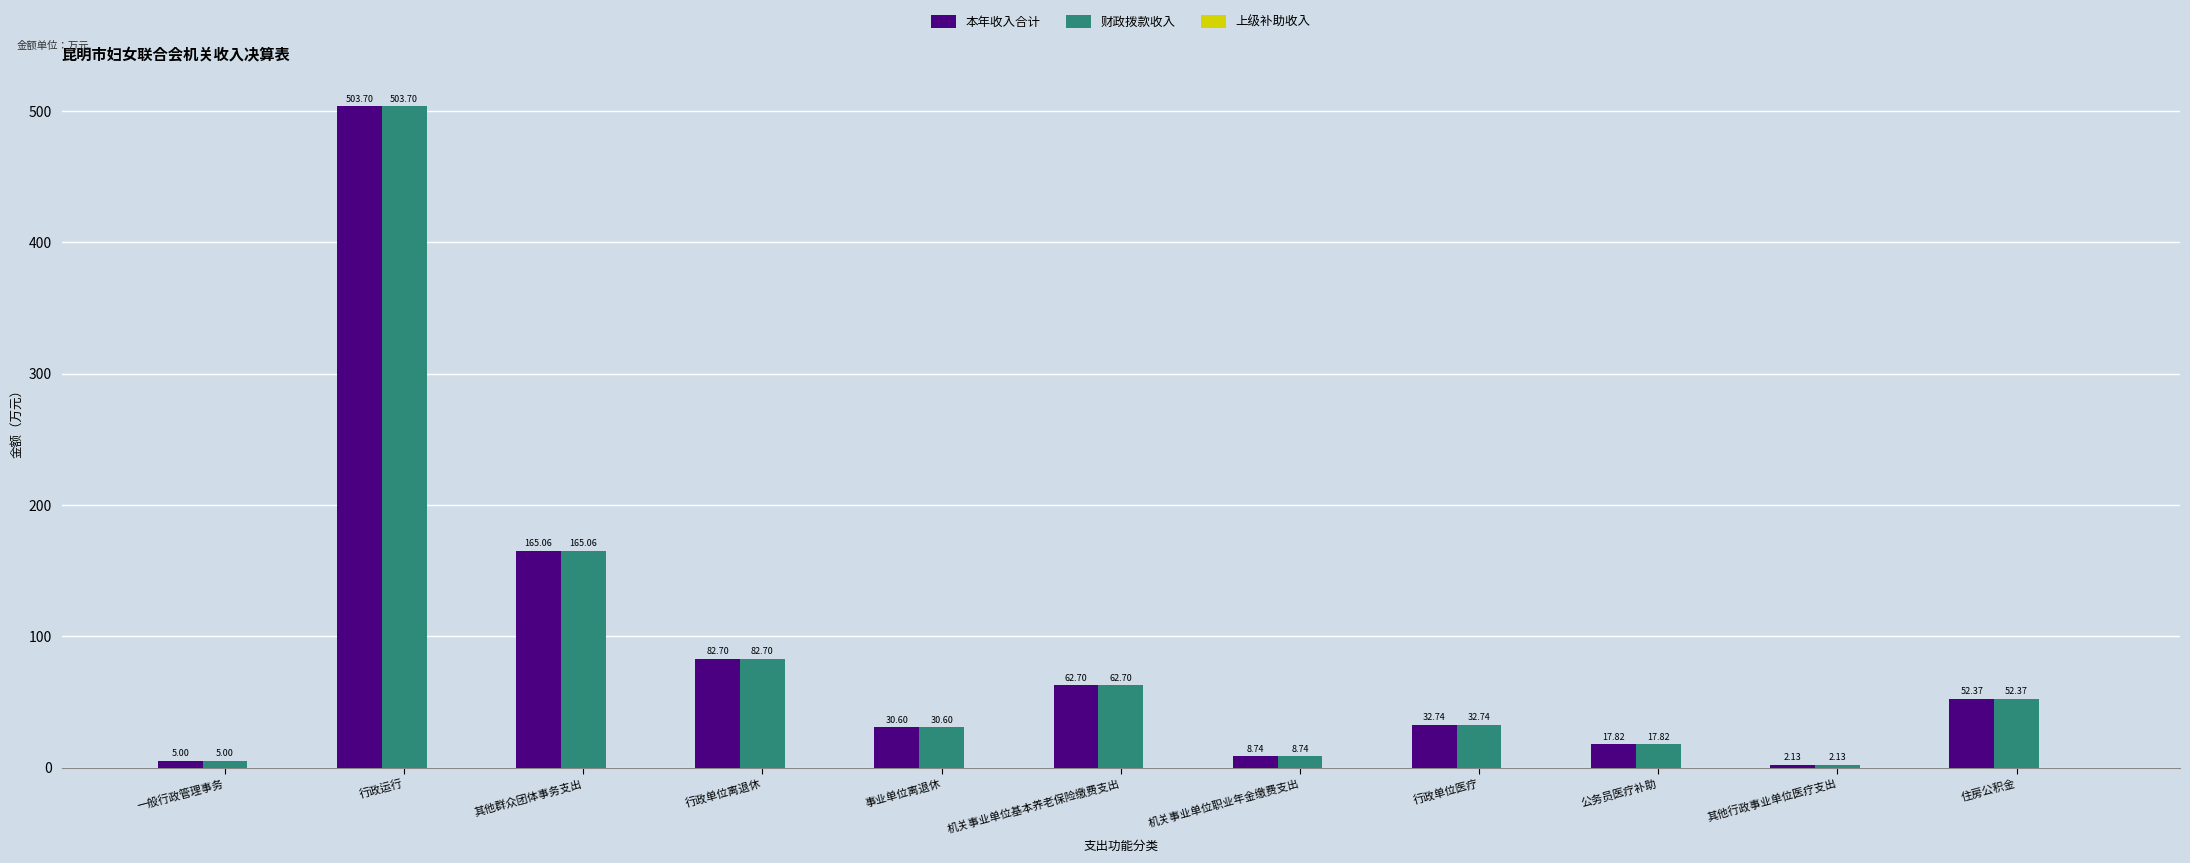

List the labels in order of 财政拨款收入 value, smallest first.

其他行政事业单位医疗支出, 一般行政管理事务, 机关事业单位职业年金缴费支出, 公务员医疗补助, 事业单位离退休, 行政单位医疗, 住房公积金, 机关事业单位基本养老保险缴费支出, 行政单位离退休, 其他群众团体事务支出, 行政运行